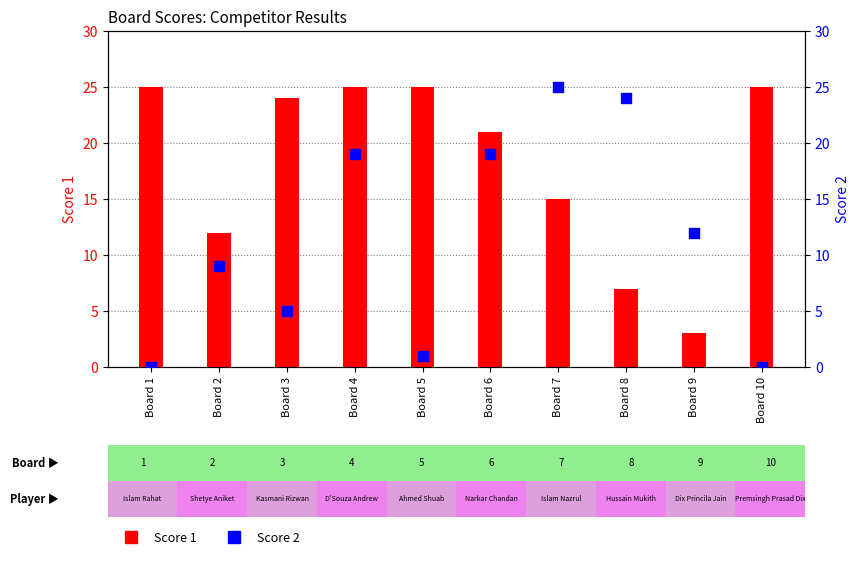

What are all the series names shown in the legend?

Score 1, Score 2